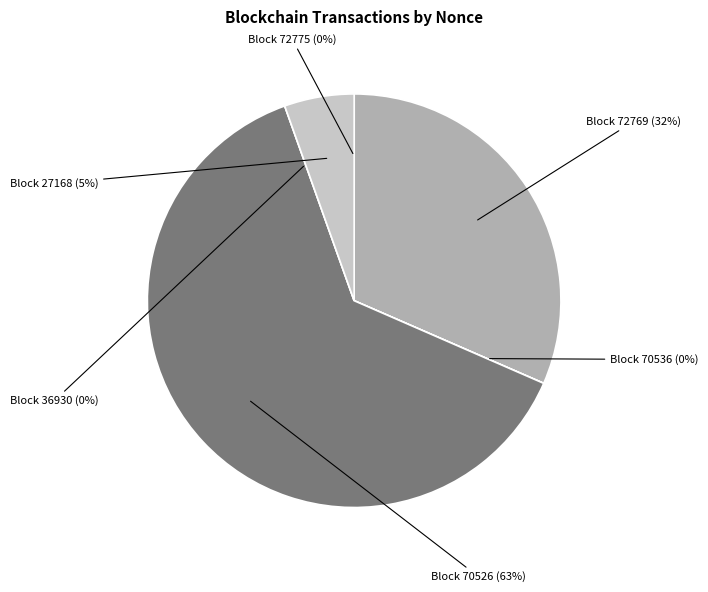

Count the number of slices in the pie.

6